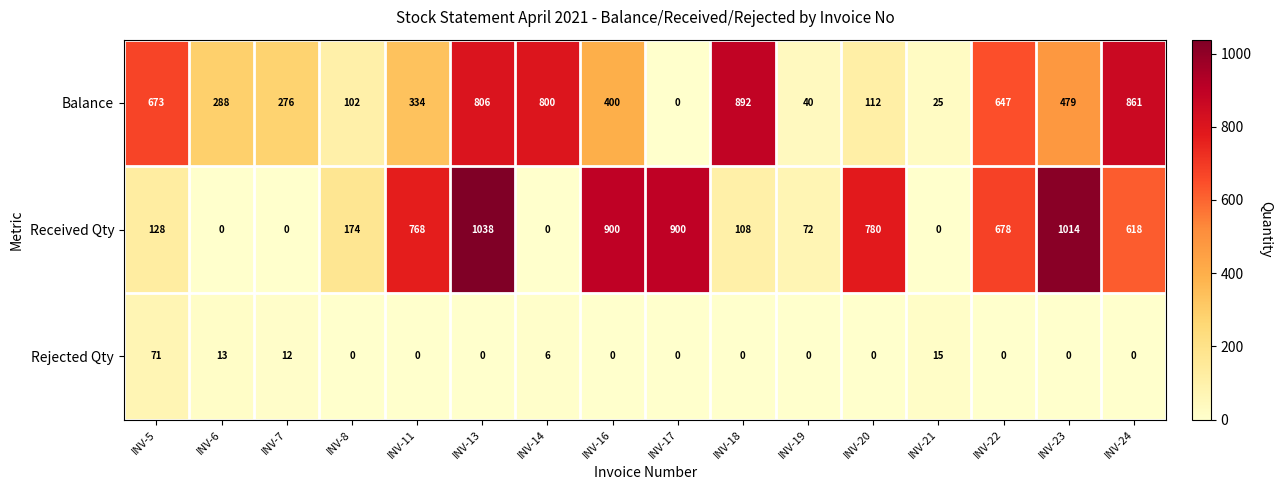

Which label corresponds to the largest value in the chart?

INV-13